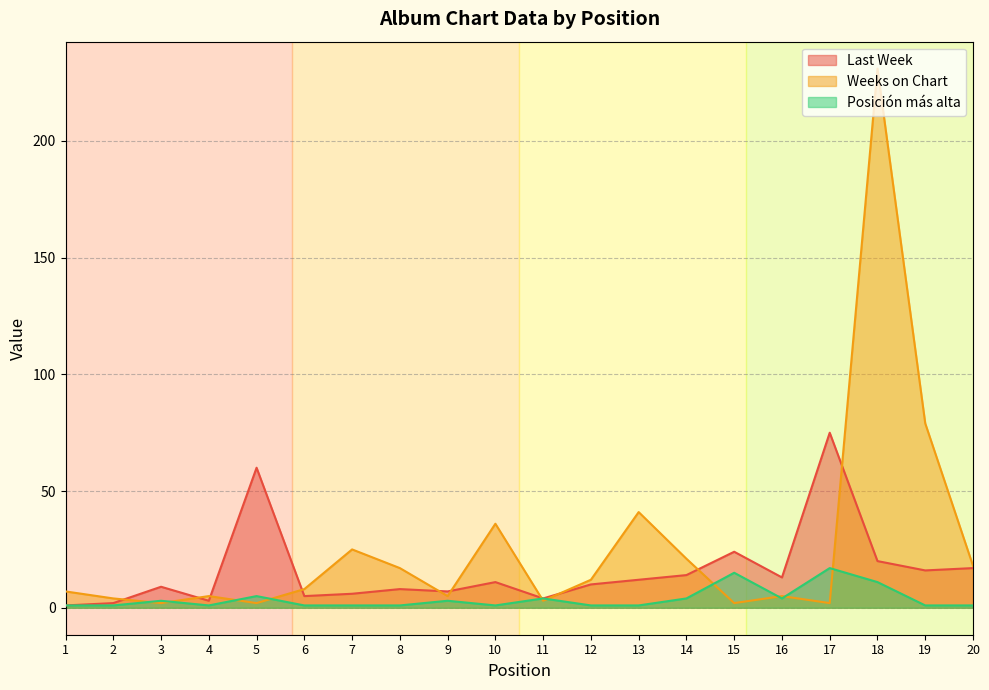

What is the difference between the maximum and minimum values in the Posición más alta series?

16